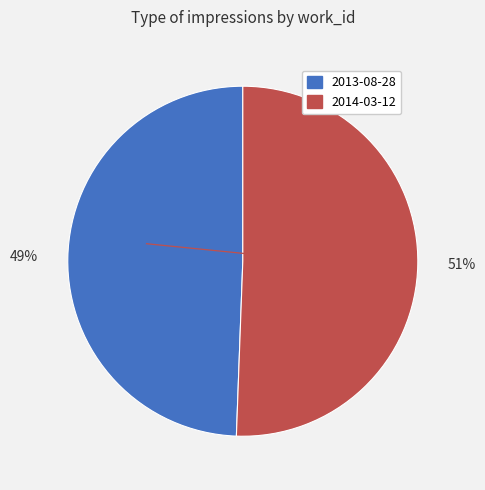

Between 2014-03-12 and 2013-08-28, which is larger?

2014-03-12